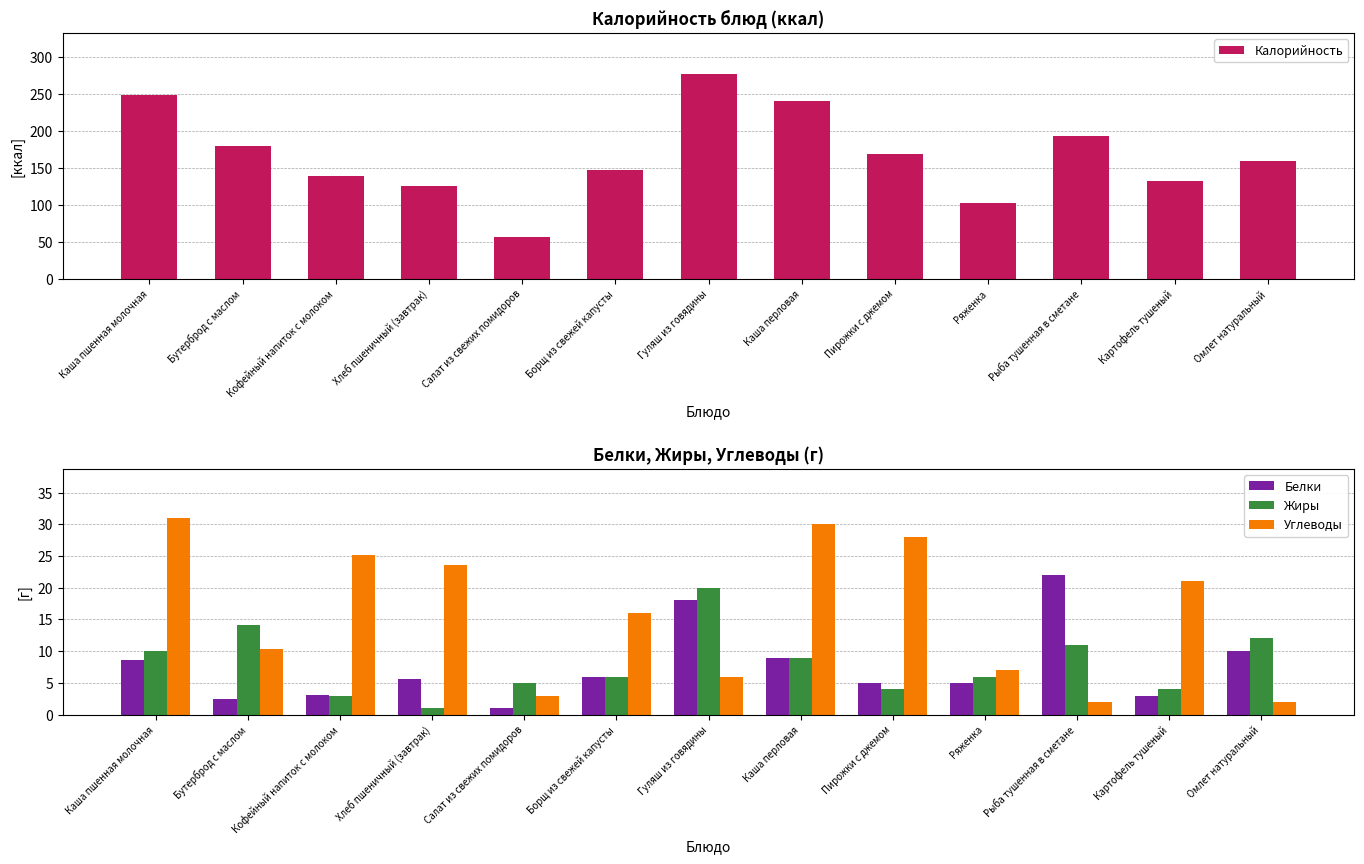

True or false: Белки has a value of 2.0 at Пирожки с джемом.

False